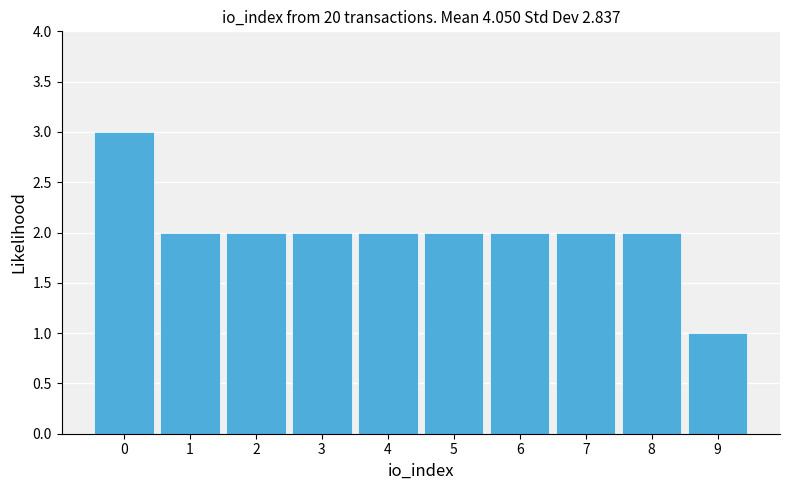

Reading left to right, list every bar in this chart as the range it spans on the x-axis followed by its height. The values are not printed on the chart, so give them approximately, as read against the axis.

-0.5 to 0.5: 3
0.5 to 1.5: 2
1.5 to 2.5: 2
2.5 to 3.5: 2
3.5 to 4.5: 2
4.5 to 5.5: 2
5.5 to 6.5: 2
6.5 to 7.5: 2
7.5 to 8.5: 2
8.5 to 9.5: 1